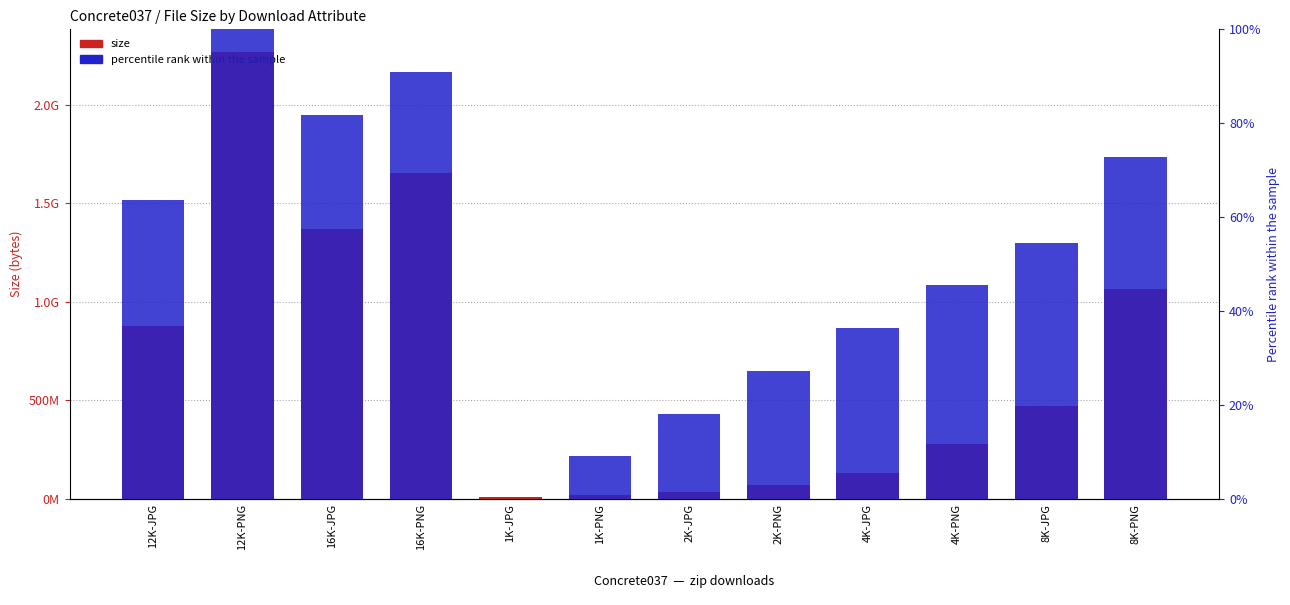

What is the label of the 8th bar from the right?

1K-JPG